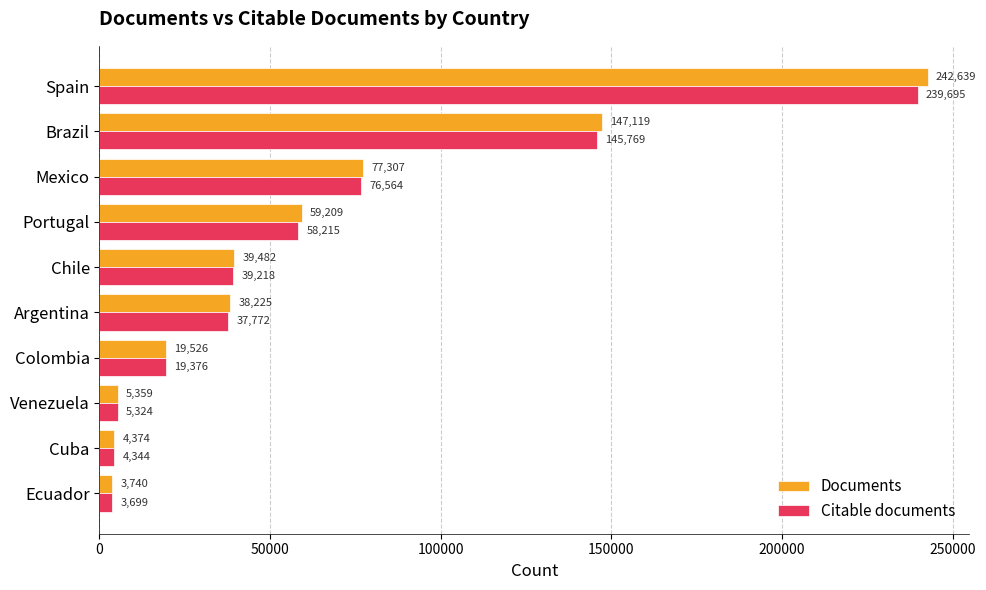

Rank the series at Mexico from highest to lowest value.

Documents, Citable documents